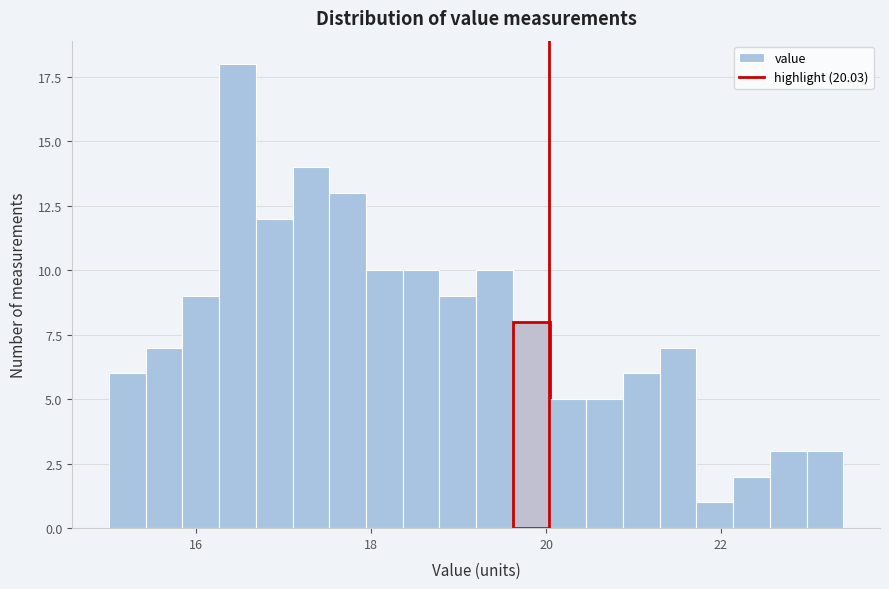

Around what value on the x-axis is the tallest bar? Give the approximate position of its centre, as read against the axis.

16.4